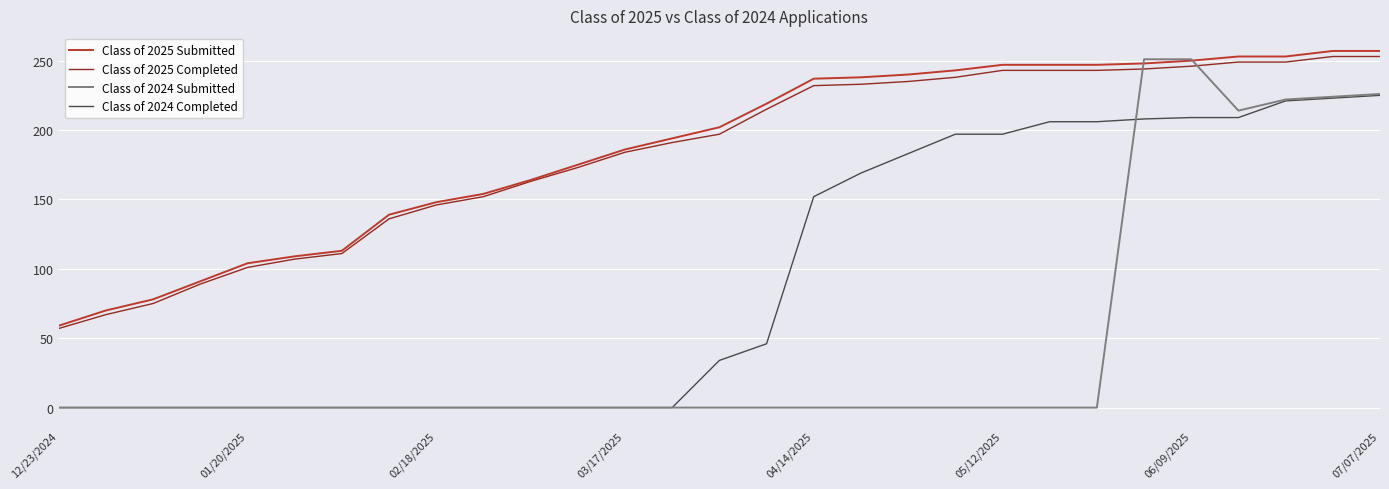

After their last crossing, which series has the higher values: Class of 2024 Submitted or Class of 2025 Completed?

Class of 2025 Completed